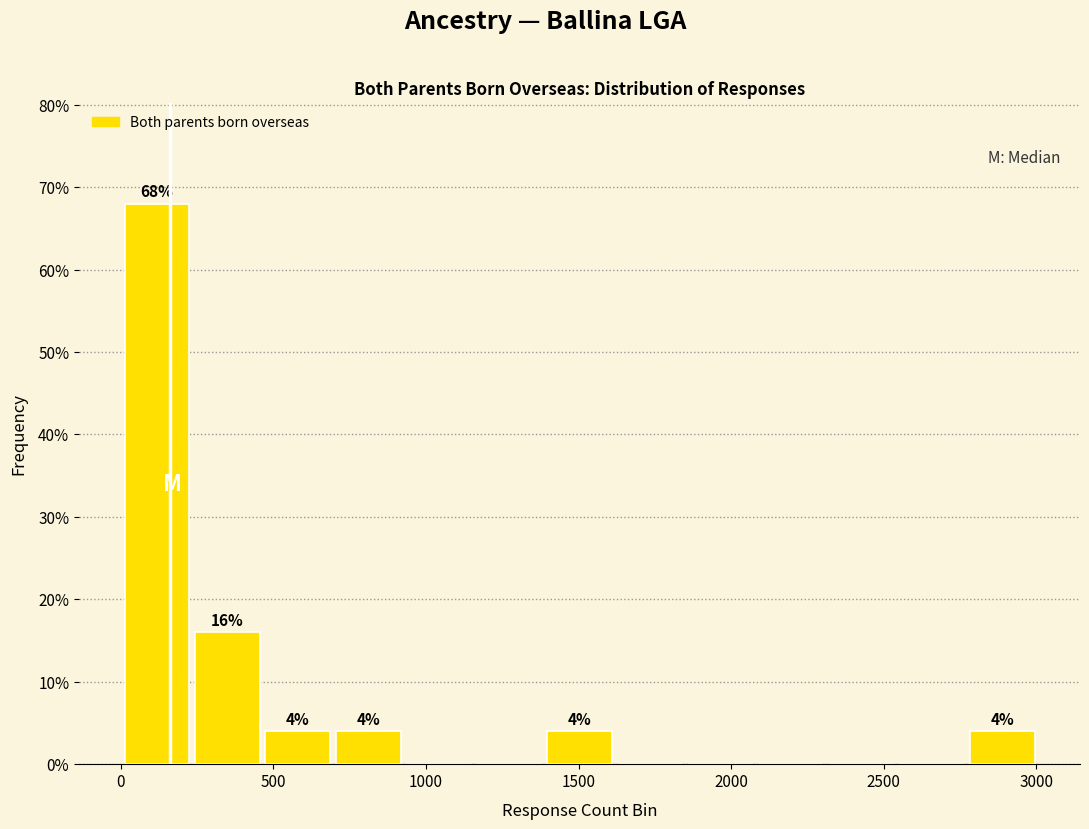

Which range on the x-axis has the tallest bar?

0 to 250